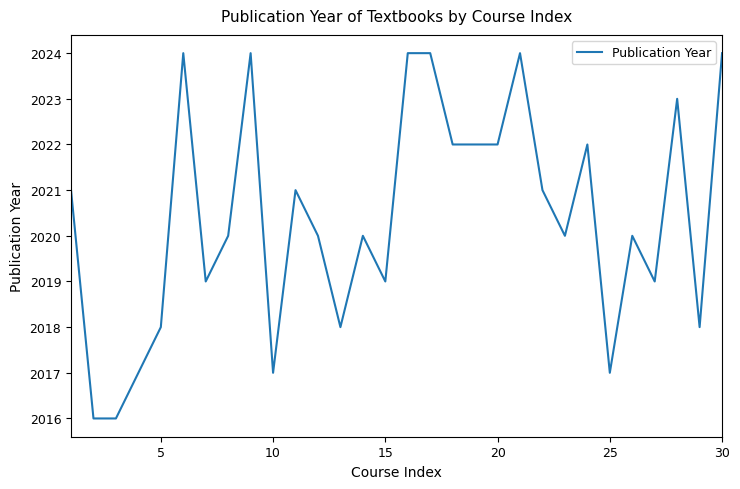

What is the maximum value shown in the chart?

2024